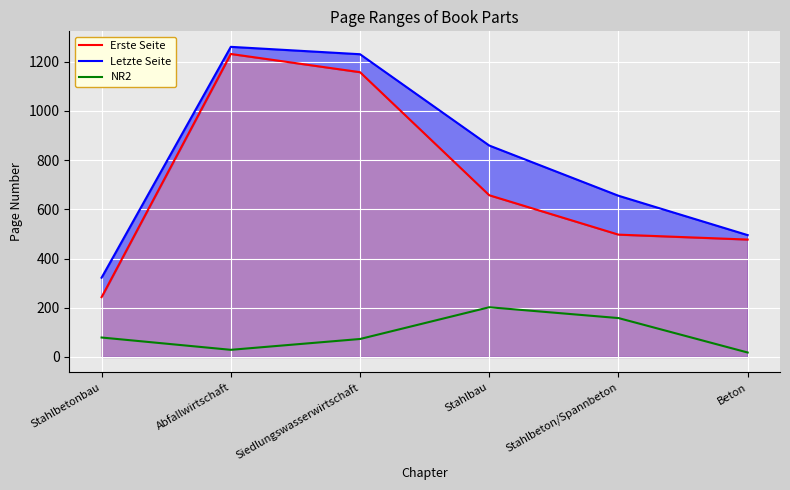

At Stahlbetonbau, list the series in order from largest to smallest.

Letzte Seite, Erste Seite, NR2